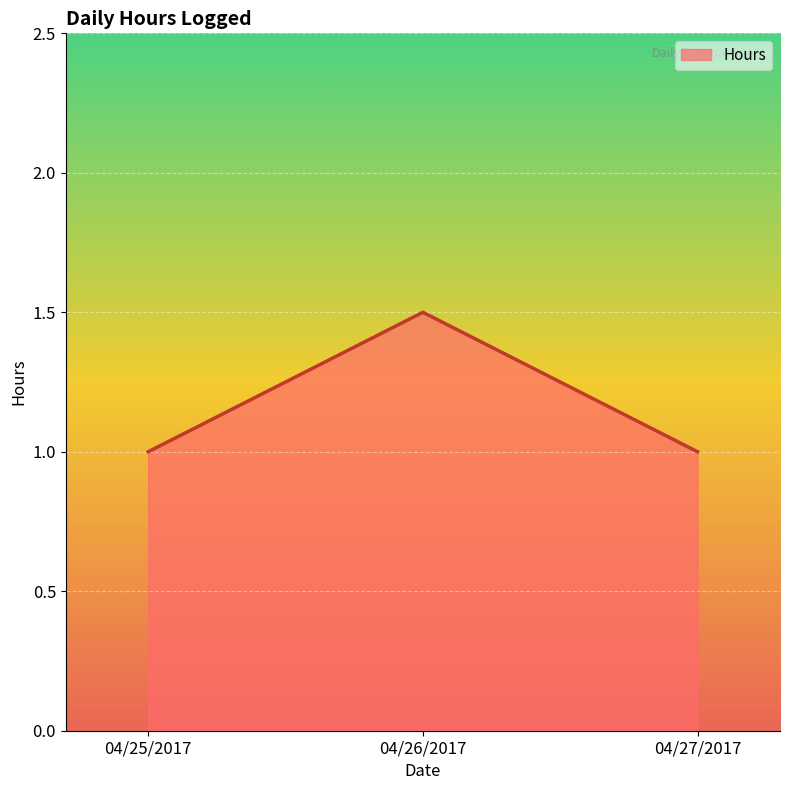

What is the difference between the maximum and minimum values?

0.5